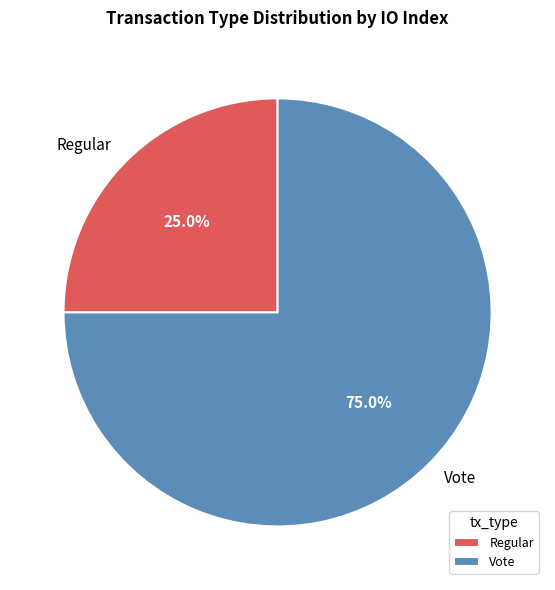

Is Regular the majority of the pie?

No